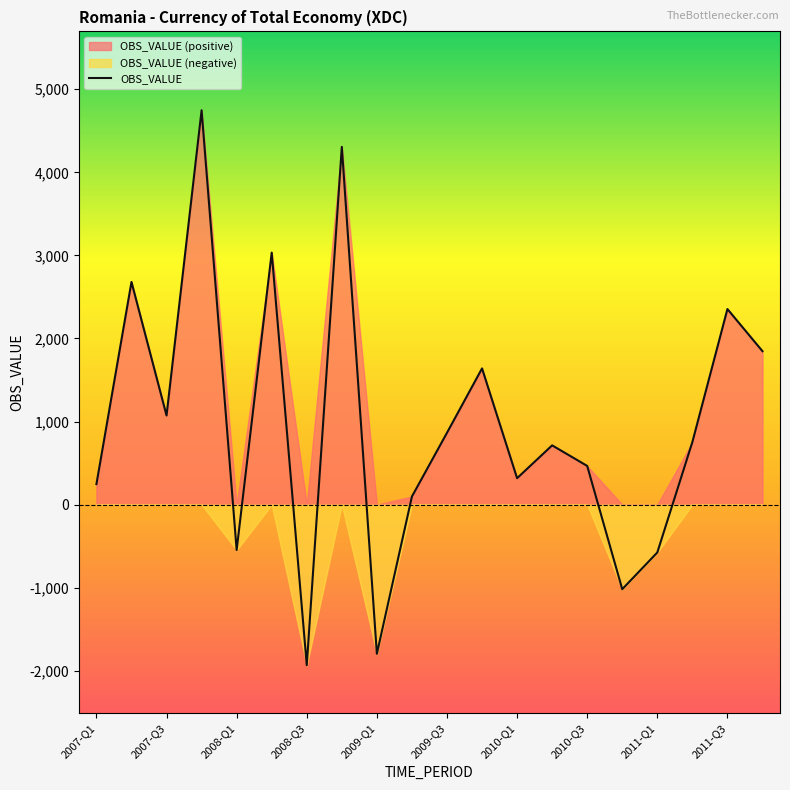

List the labels in order of value, smallest first.

2008-Q3, 2009-Q1, 2010-Q4, 2011-Q1, 2008-Q1, 2009-Q2, 2007-Q1, 2010-Q1, 2010-Q3, 2010-Q2, 2011-Q2, 2009-Q3, 2007-Q3, 2009-Q4, 2011-Q4, 2011-Q3, 2007-Q2, 2008-Q2, 2008-Q4, 2007-Q4